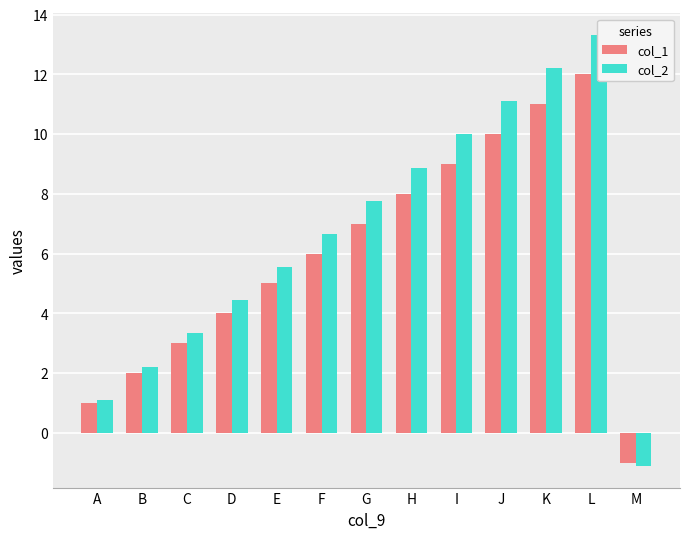

The col_2 series shows 1.9 at A. True or false?

False